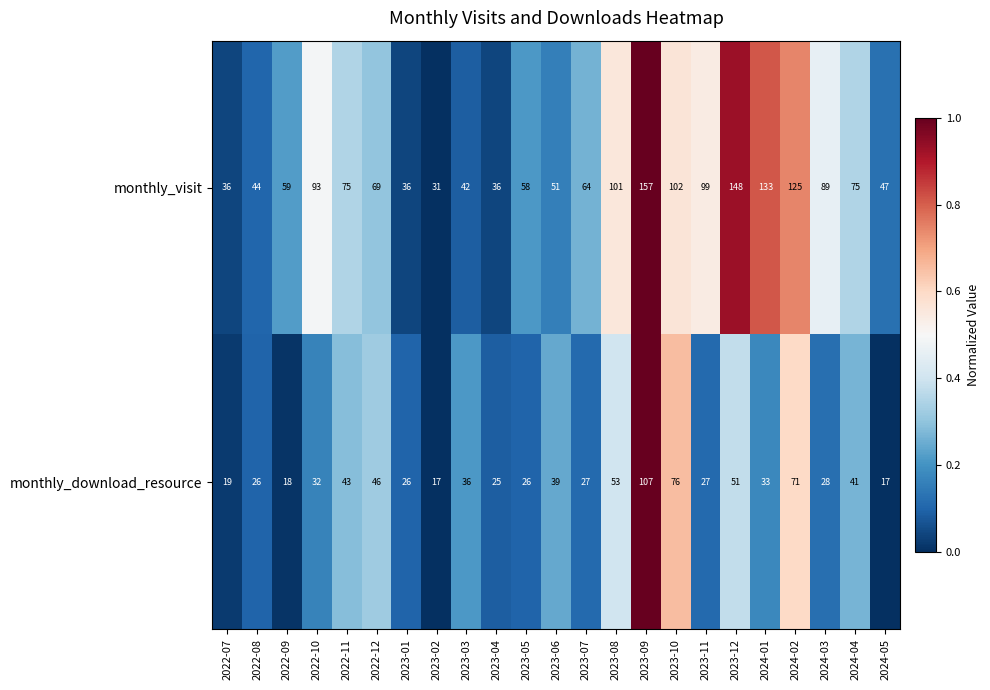

At 2024-01, list the series in order from smallest to largest.

monthly_download_resource, monthly_visit